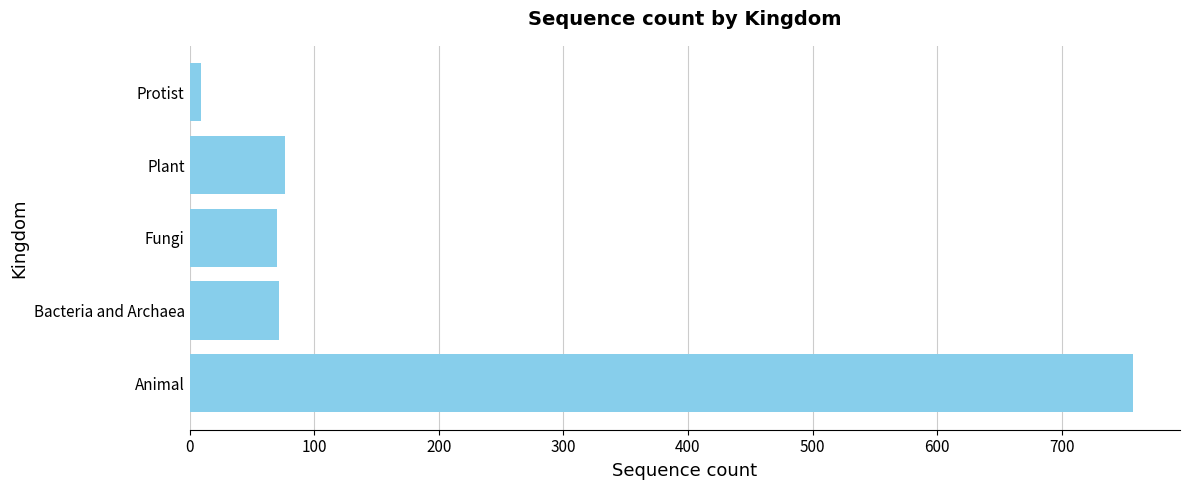

Is it true that the value at Bacteria and Archaea is 72?

True